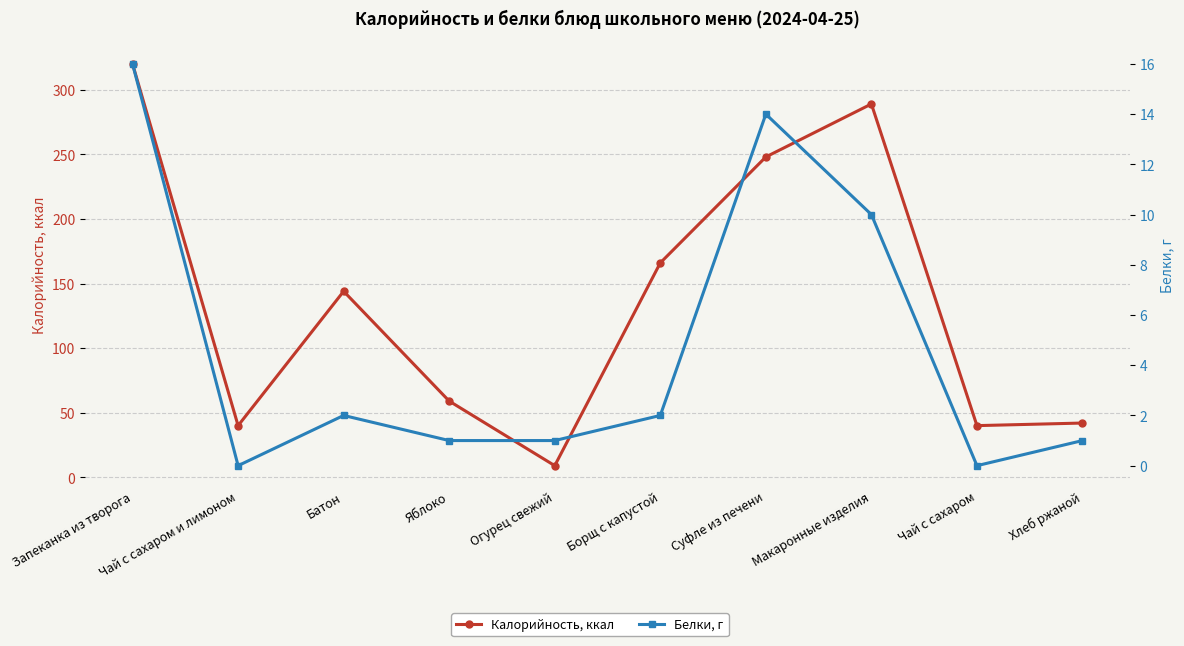

Rank the series by their maximum value, from highest to lowest.

Калорийность, ккал, Белки, г